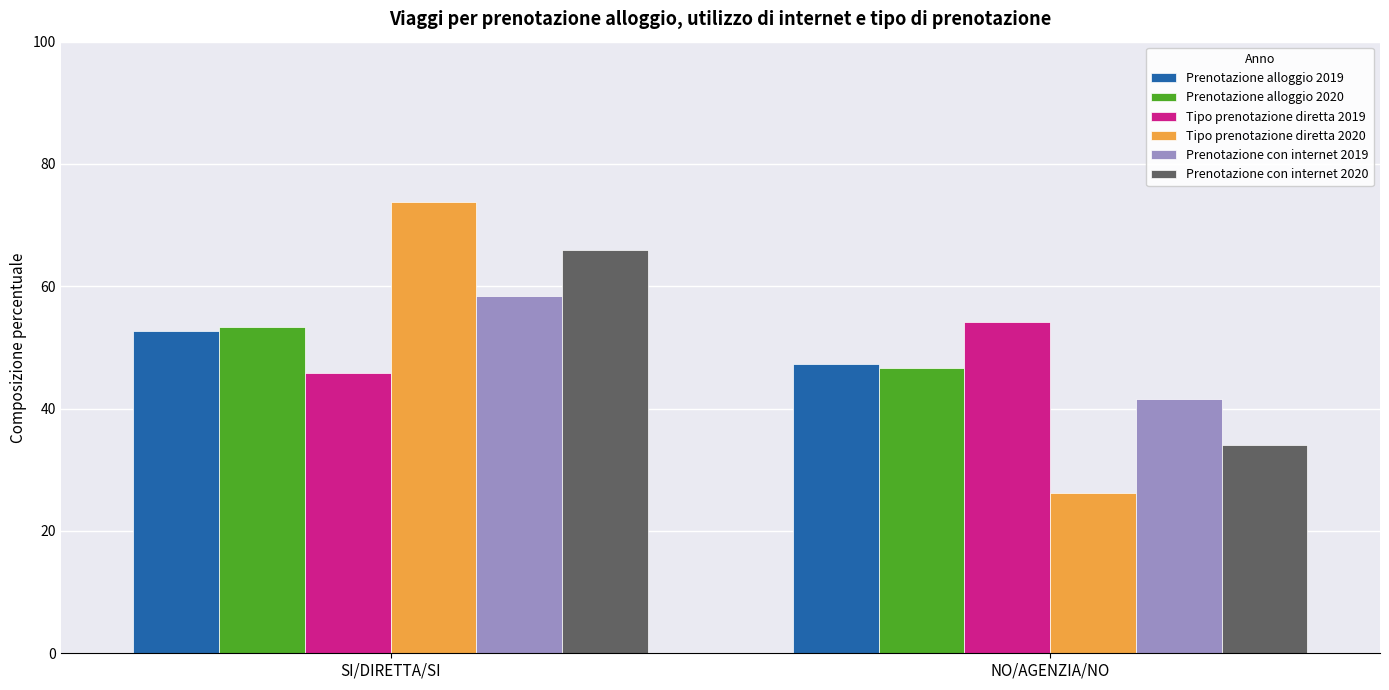

The Prenotazione alloggio 2019 series shows 83.0 at NO/AGENZIA/NO. True or false?

False